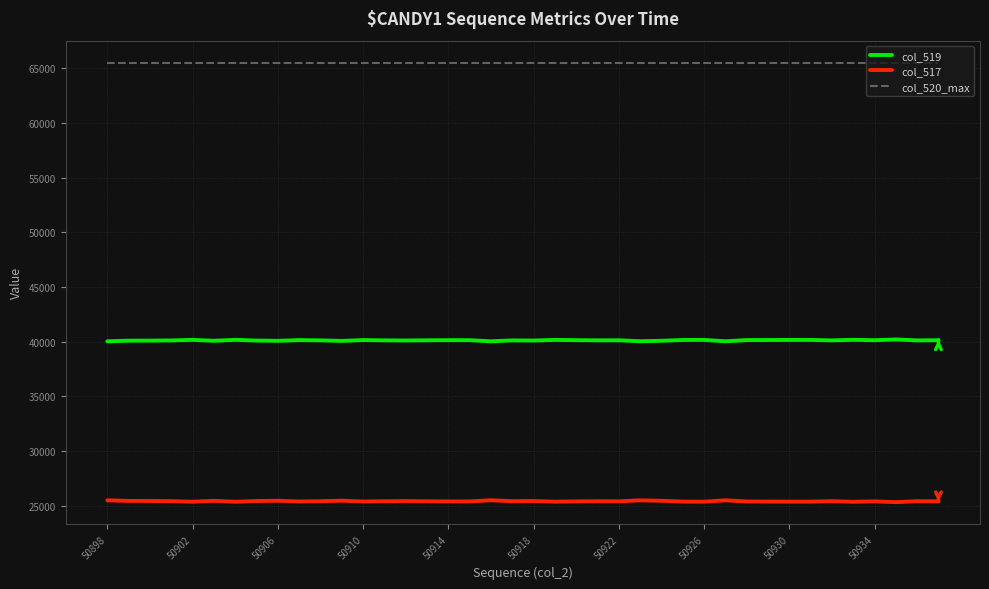

What is the maximum value for col_517?

25497